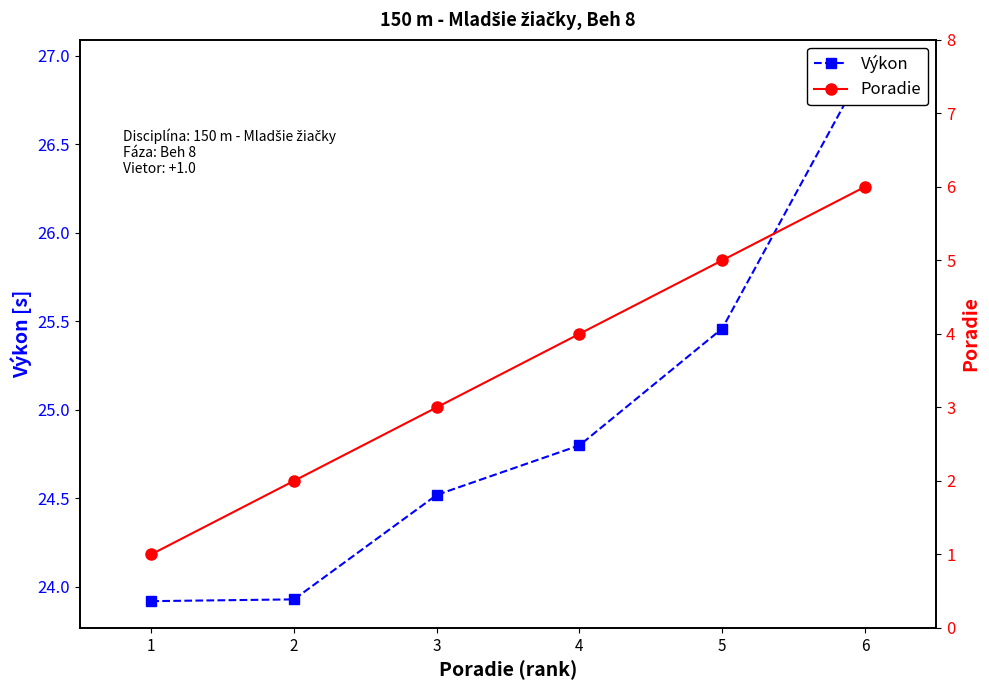

Rank the series by their maximum value, from highest to lowest.

Výkon, Poradie